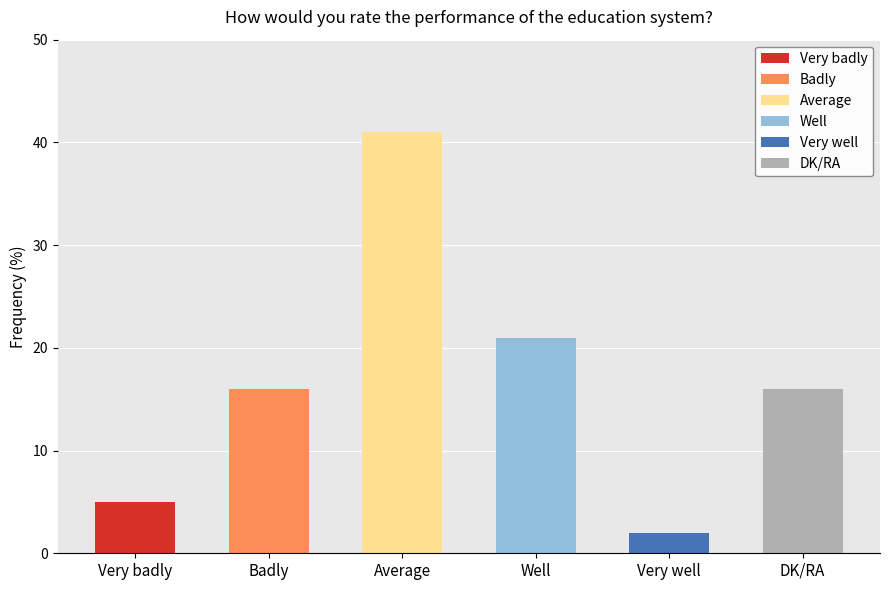

Is it true that the value at DK/RA is 16?

True